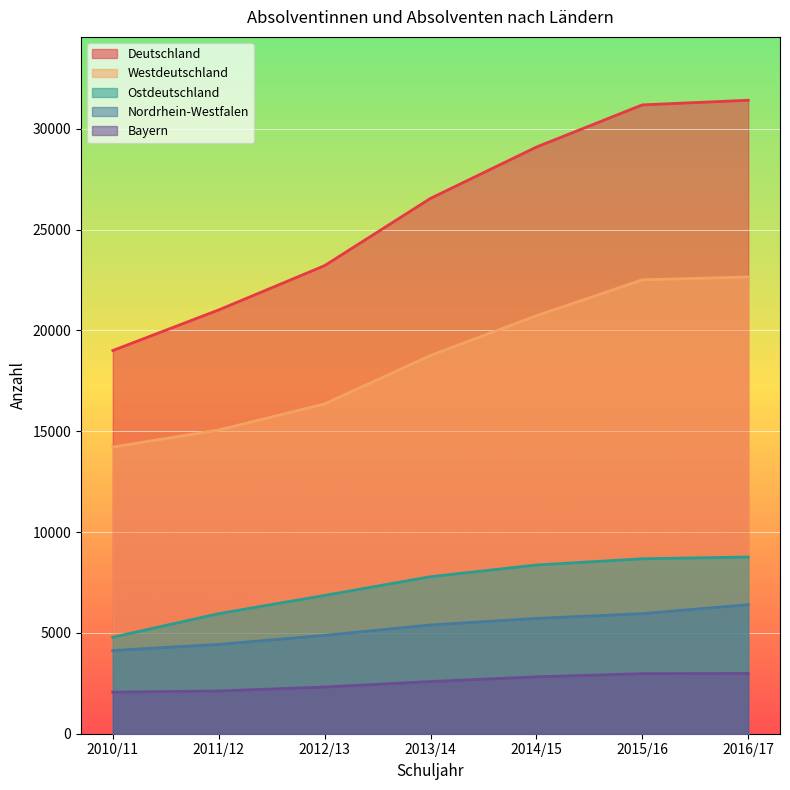

Reading left to right, what are all the values shown in this chart?

Deutschland: 19003	21015	23212	26547	29092	31183	31413
Westdeutschland: 14217	15061	16355	18759	20727	22507	22651
Ostdeutschland: 4786	5954	6857	7788	8366	8676	8763
Nordrhein-Westfalen: 4126	4429	4878	5393	5719	5954	6401
Bayern: 2063	2120	2316	2587	2821	2979	2990